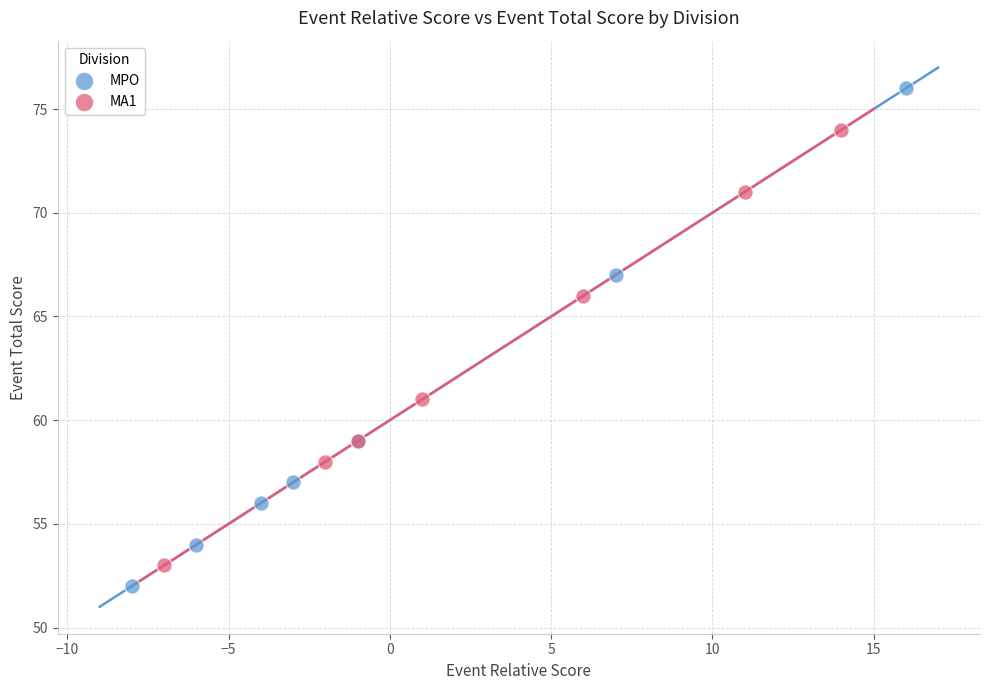

Which series has the largest Y range (max minus min)?

MPO